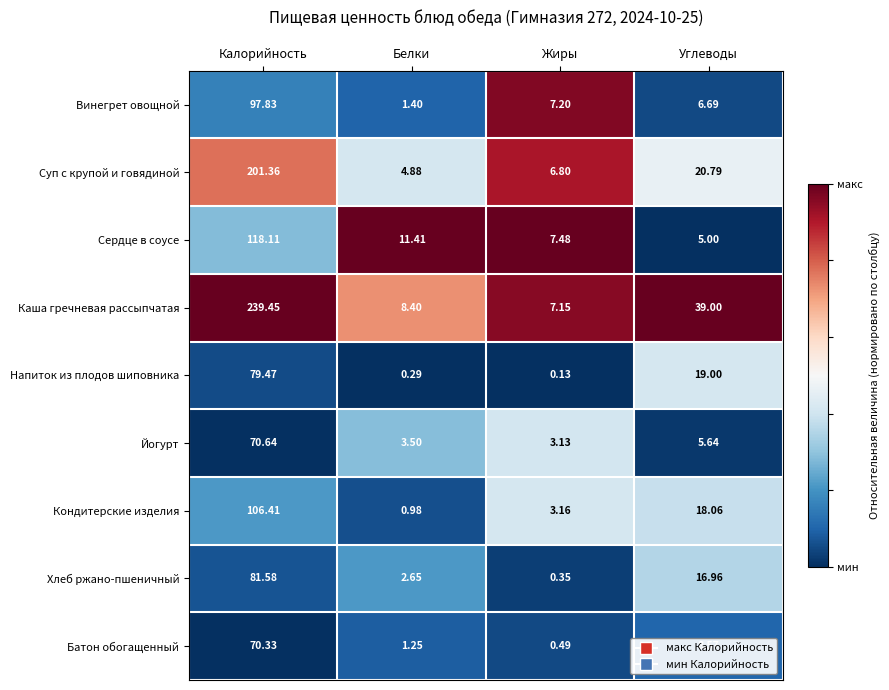

Which label corresponds to the largest value in the chart?

Калорийность